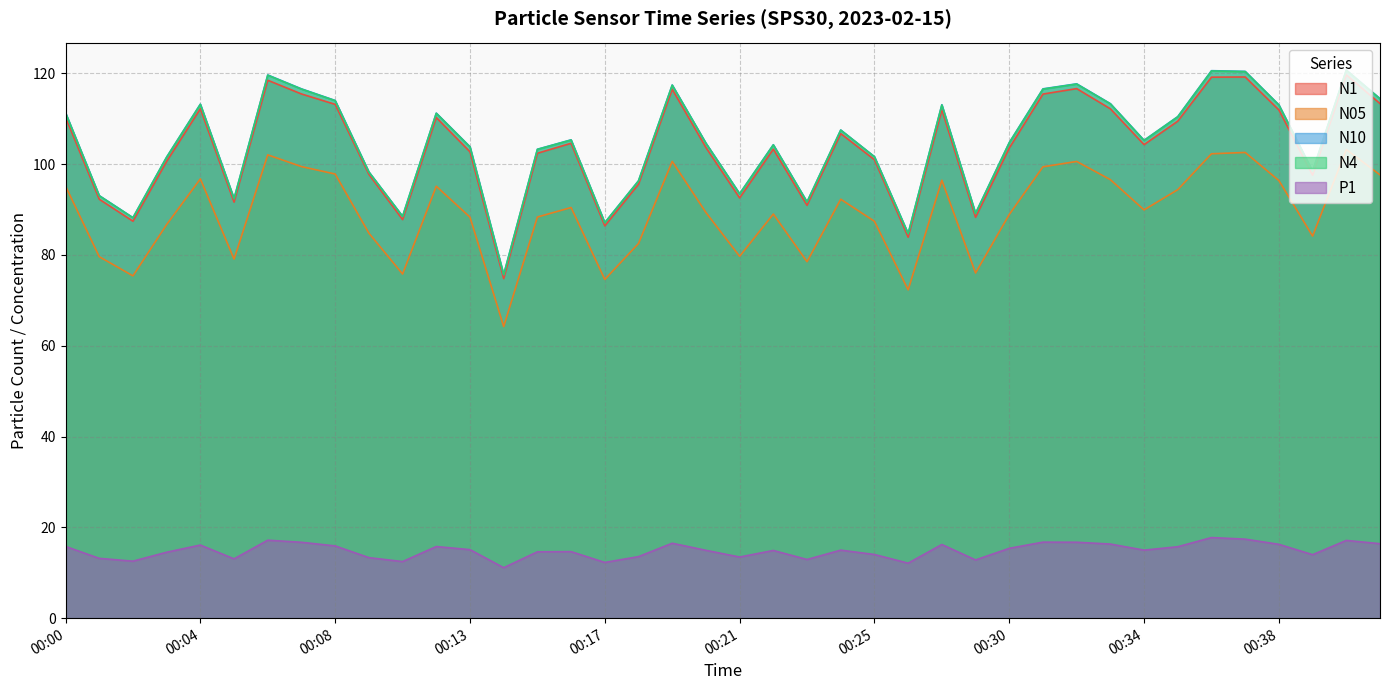

At which category does N05 reach its first local peak?

00:04